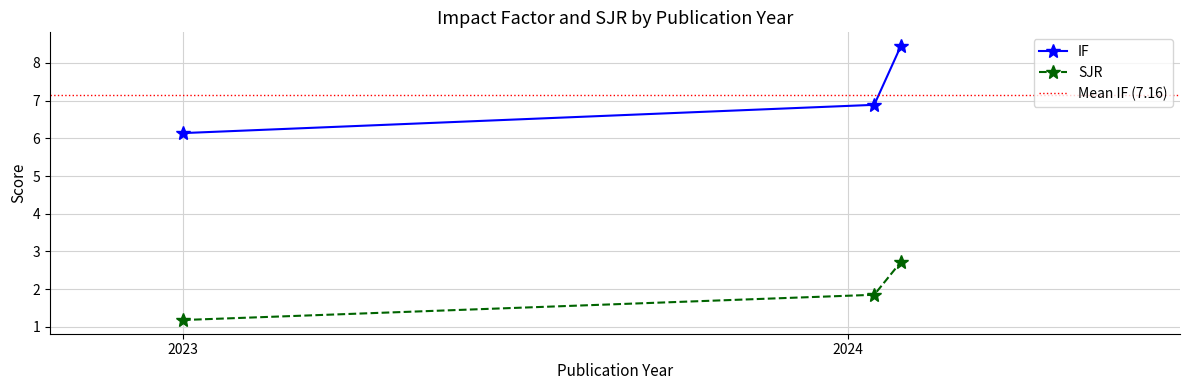

What are all the series names shown in the legend?

IF, SJR